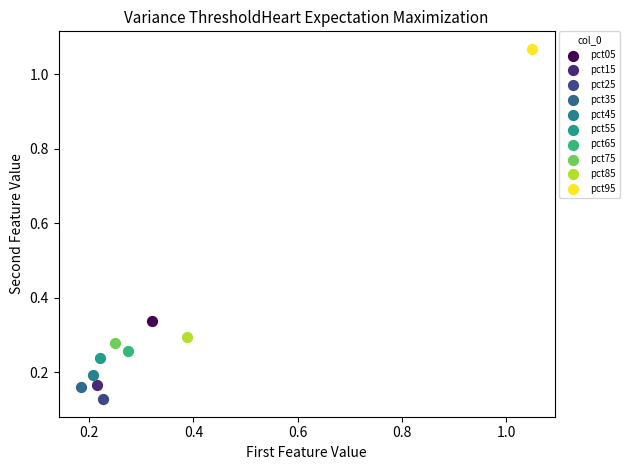

Which series reaches the maximum Y coordinate?

pct95